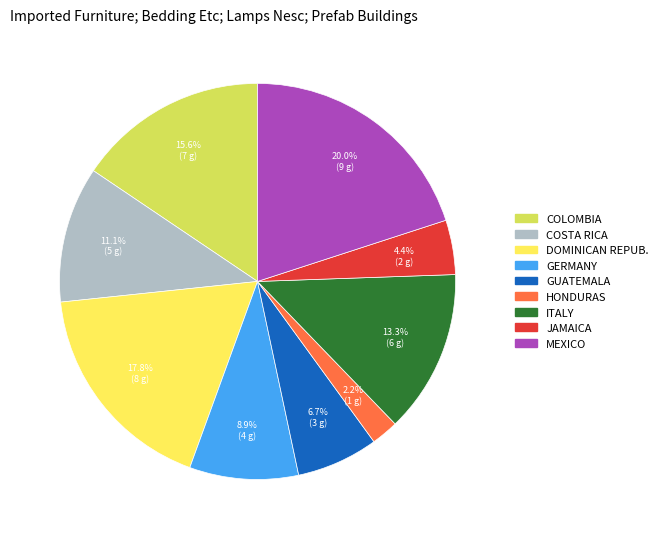

Which slice is the largest?

MEXICO